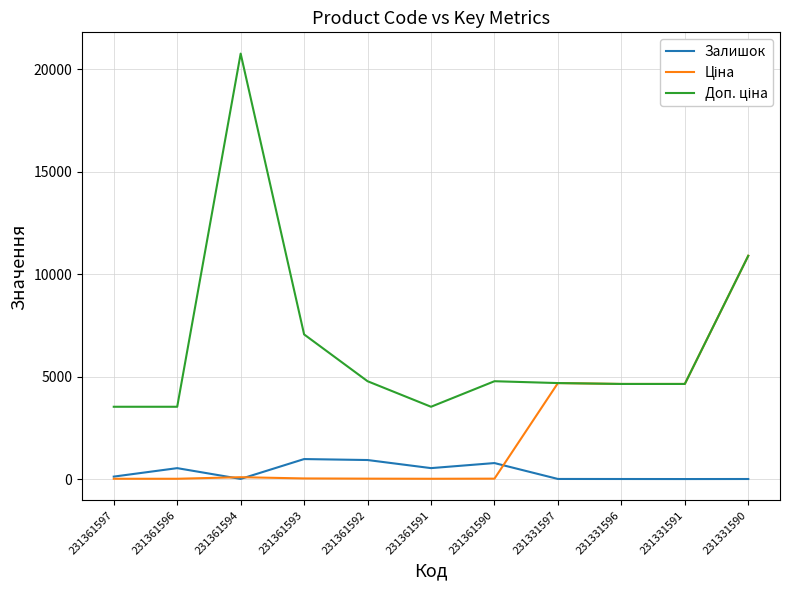

Is it true that Залишок equals 930.0 at 231361592?

True